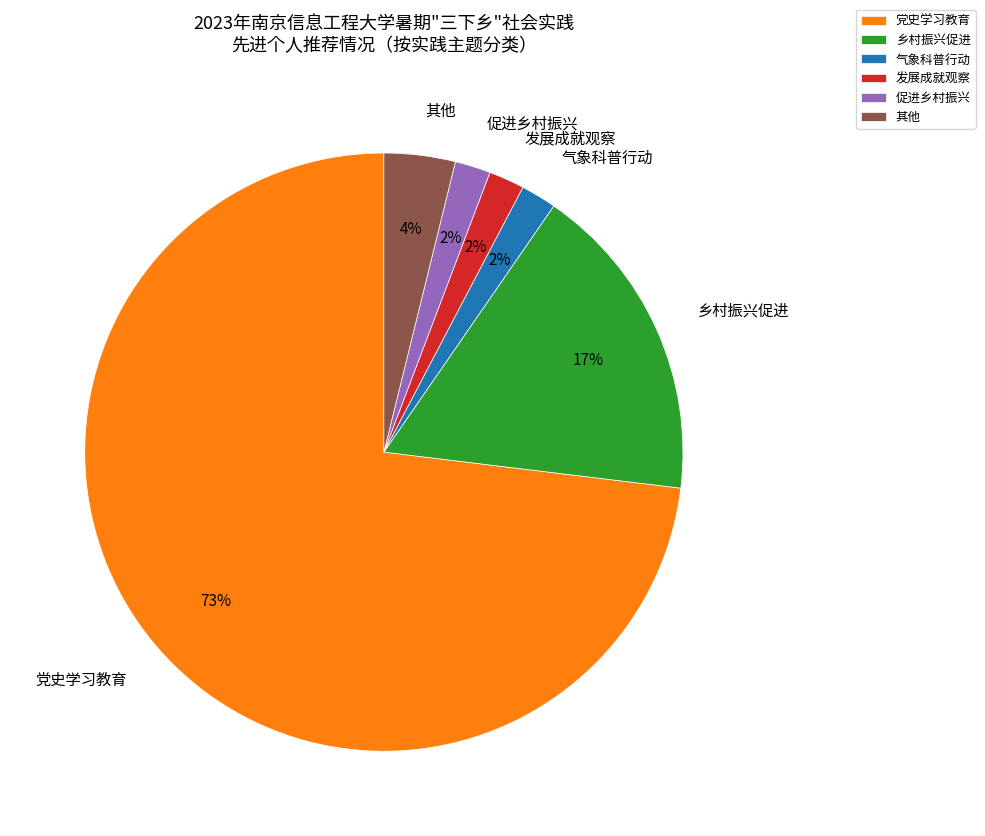

To the nearest percent, what percentage of the pie is 乡村振兴促进?

17%